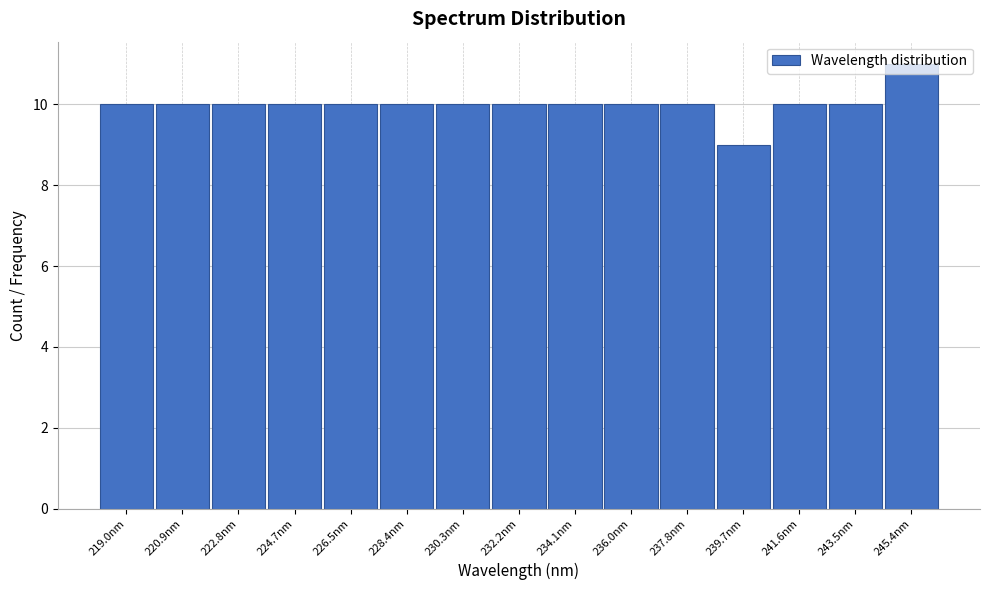

Reading left to right, transcribe this chart: for each bar, give the range it covers on the x-axis and its height. Neither the bar edges nor the heights are printed on the chart, so give them approximately, as read against the axes.

218.0 to 220.0: 10
220.0 to 221.8: 10
221.8 to 223.8: 10
223.8 to 225.6: 10
225.6 to 227.4: 10
227.4 to 229.4: 10
229.4 to 231.2: 10
231.2 to 233.2: 10
233.2 to 235.0: 10
235.0 to 237.0: 10
237.0 to 238.8: 10
238.8 to 240.6: 9
240.6 to 242.6: 10
242.6 to 244.4: 10
244.4 to 246.4: 11